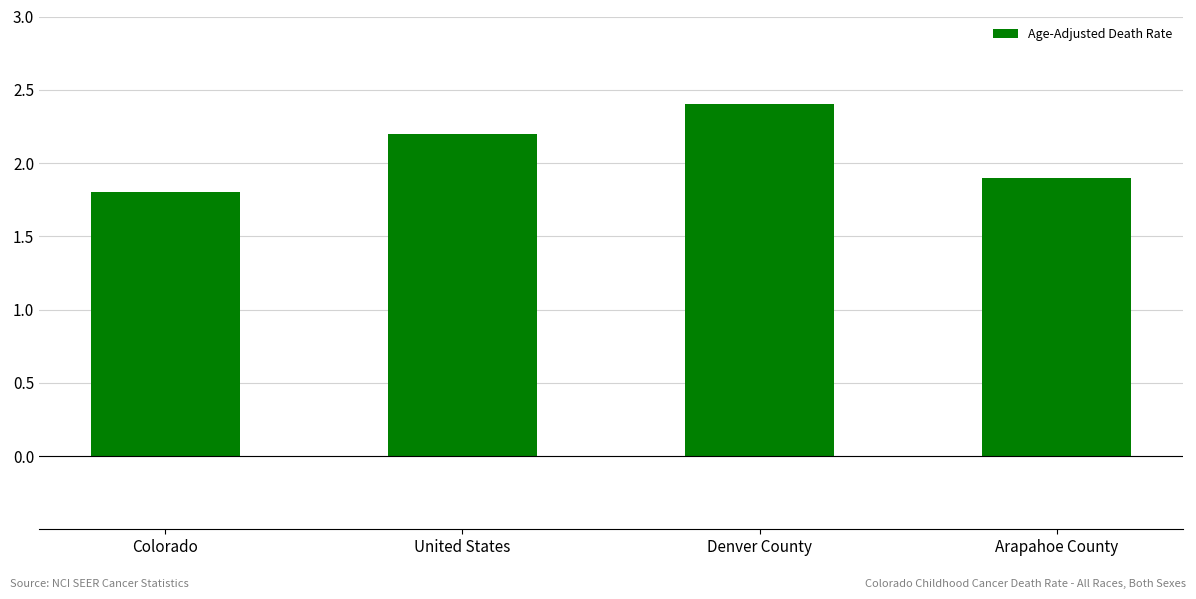

What is the minimum value shown in the chart?

1.8